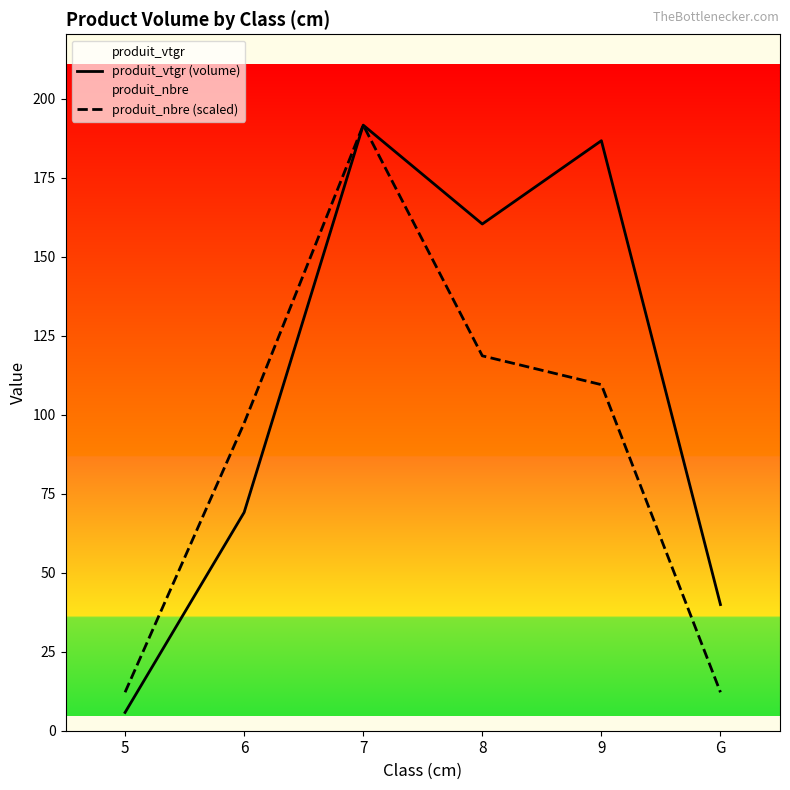

What position from the right is 6?

5